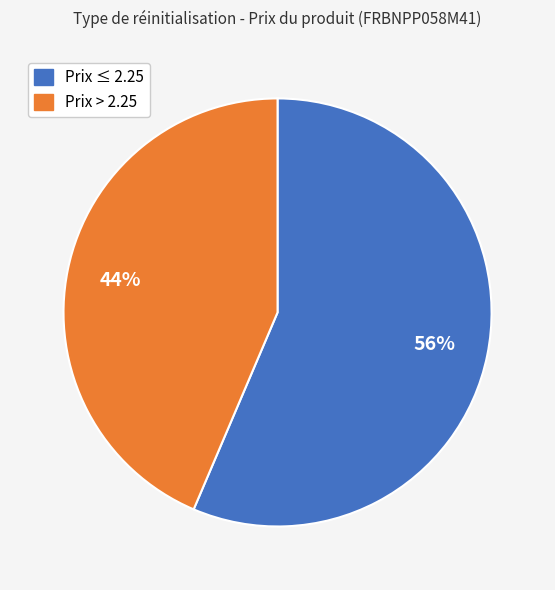

To the nearest percent, what portion does Prix ≤ 2.25 represent?

56%